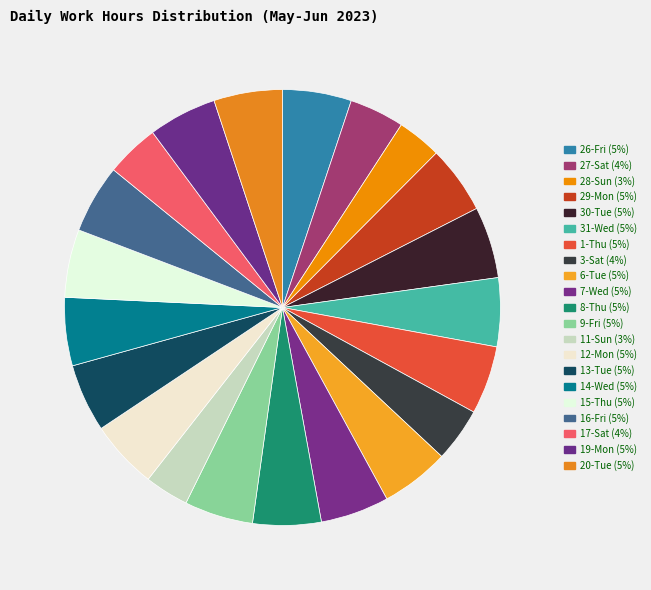

What is the ratio of the value at 12-Mon to the value at 14-Wed?

1.0